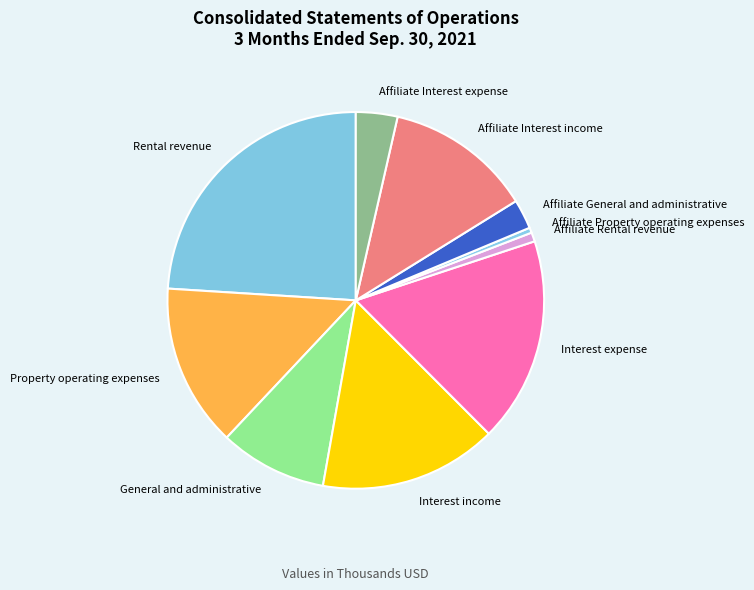

Do Affiliate Rental revenue and General and administrative together represent more than half of the pie?

No